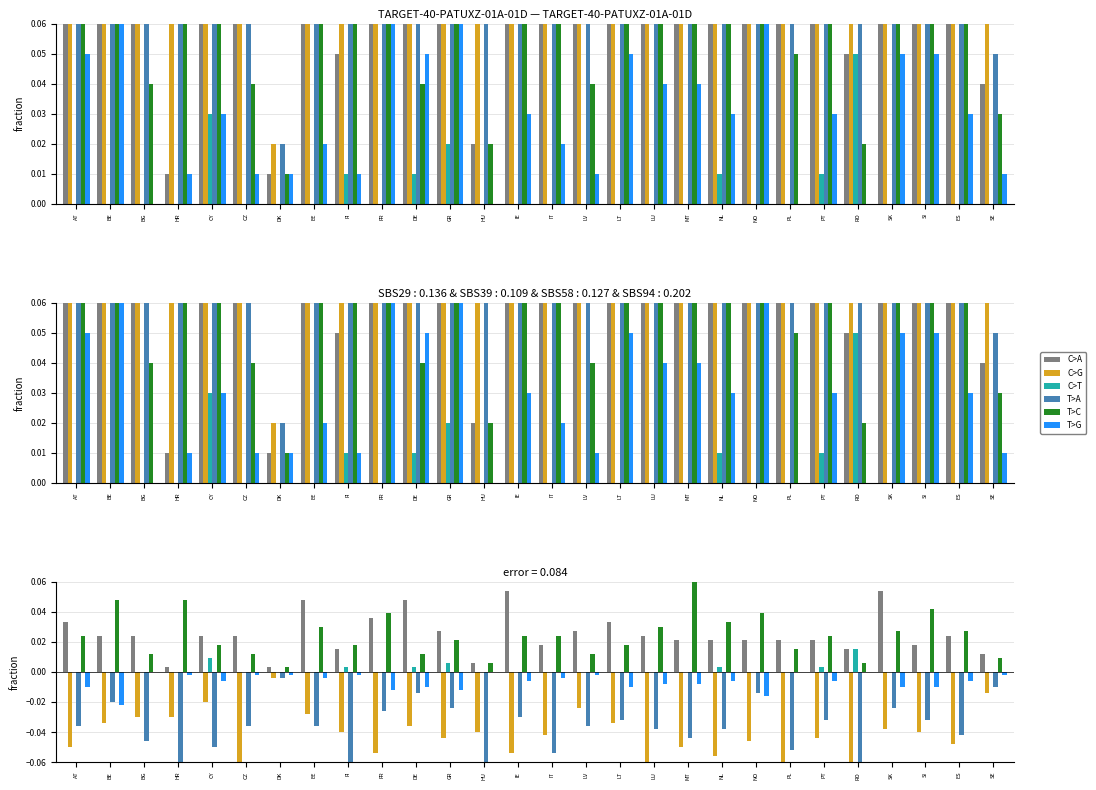

What is the difference between the maximum and second lowest values in the C>A series?

0.1